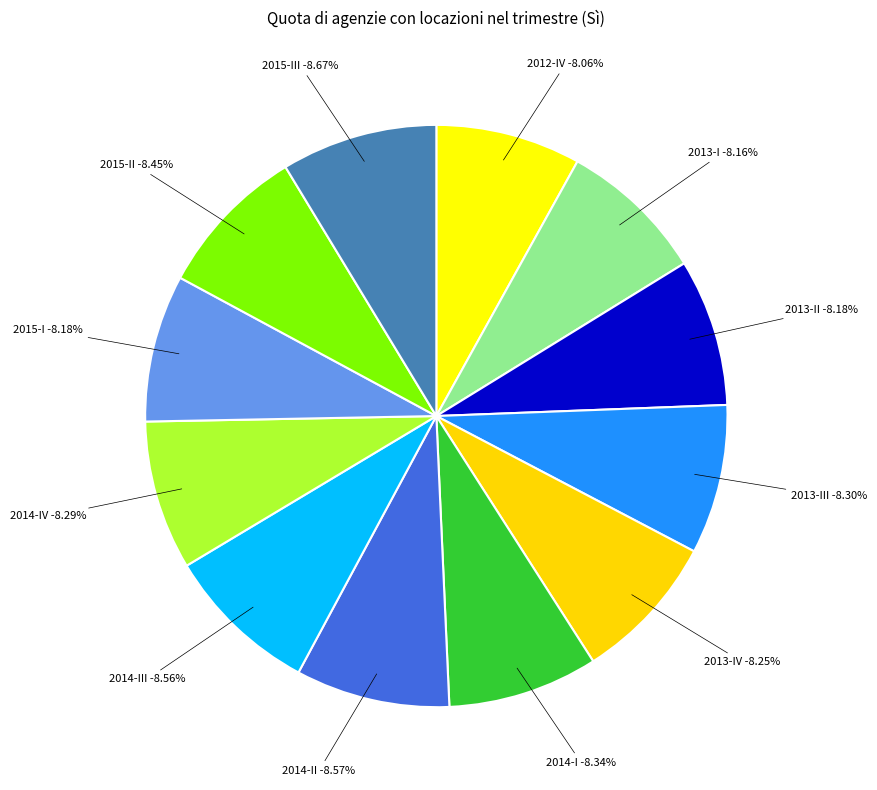

Is there a majority slice in this chart?

No